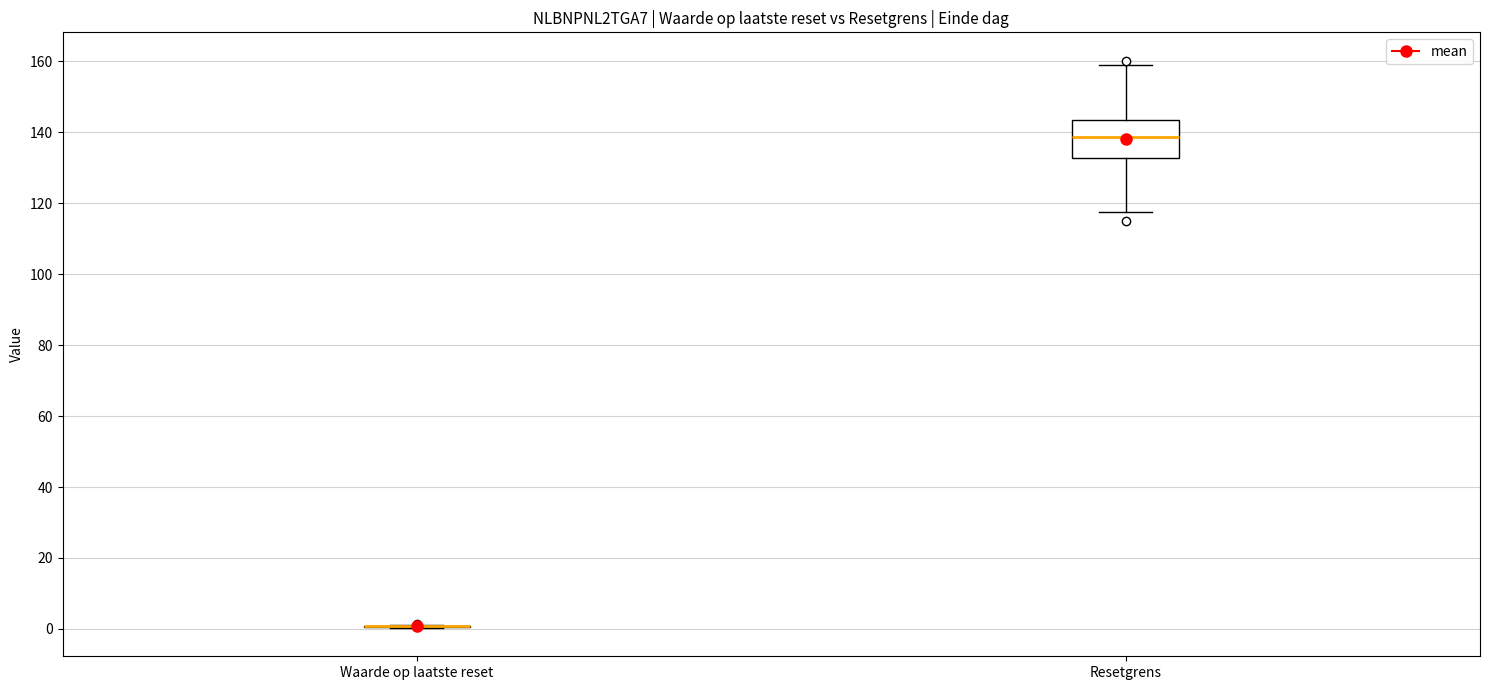

Where does the upper whisker of the box for Resetgrens end on the y-axis? The values are not printed on the chart, so give them approximately, as read against the axis.

158